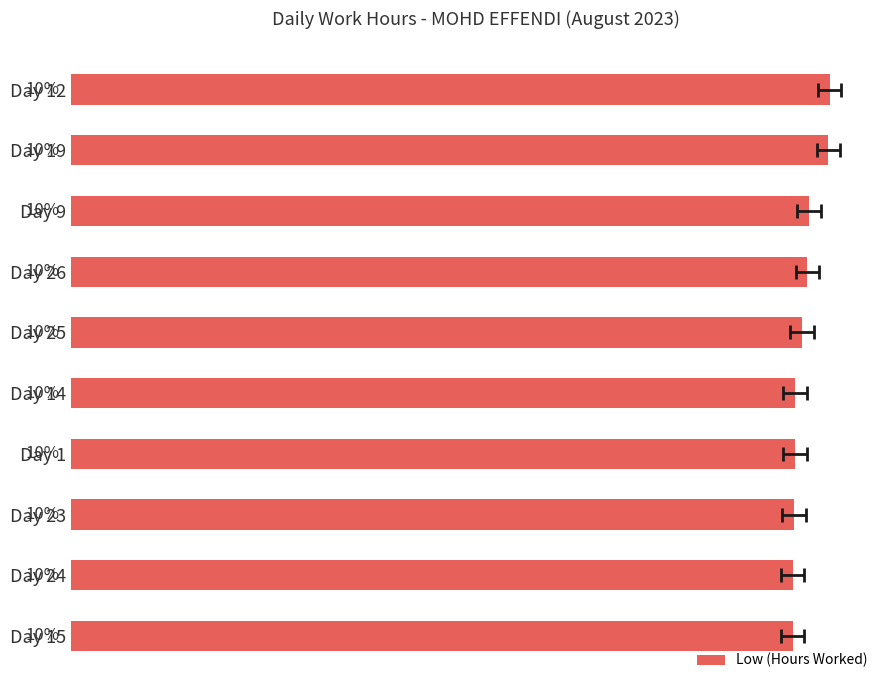

How many bars are there in total?

10